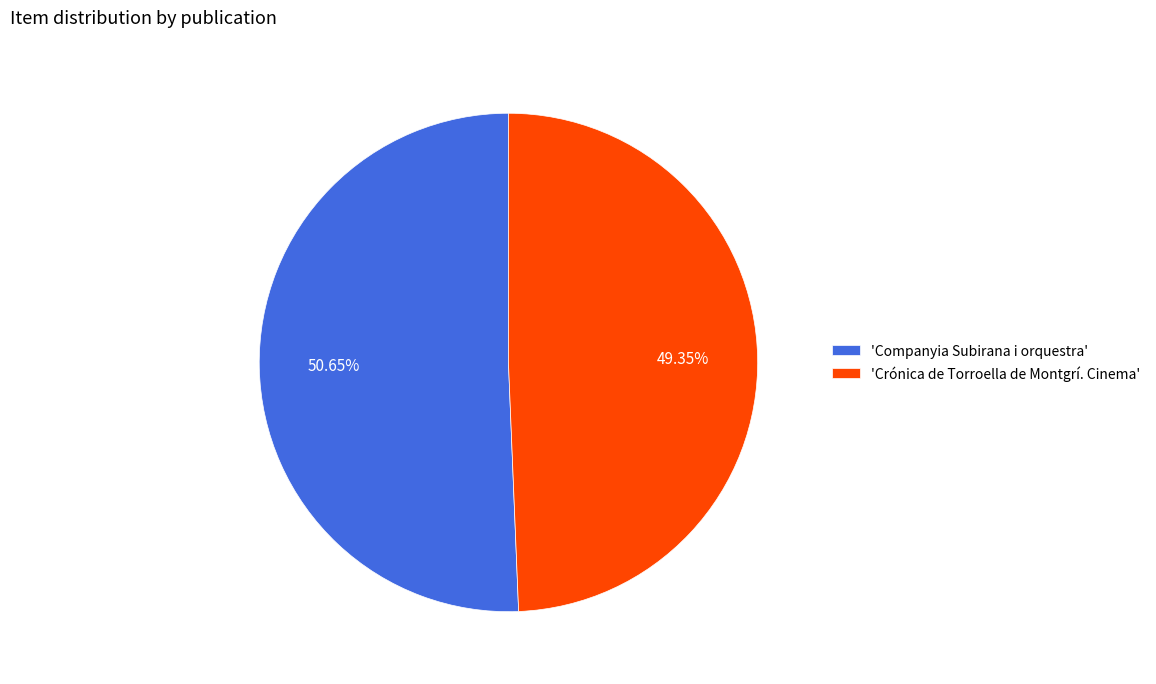

Approximately how many times larger is the value at 'Crónica de Torroella de Montgrí. Cinema' compared to 'Companyia Subirana i orquestra'?

1.0